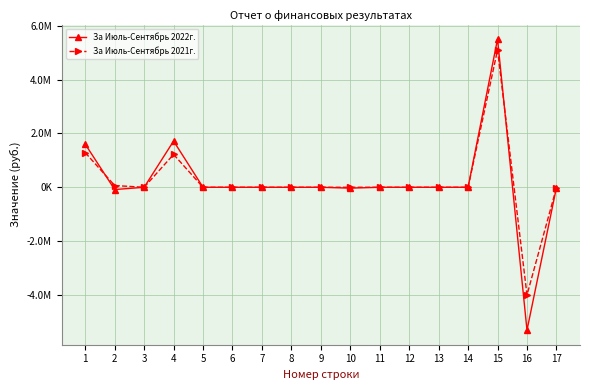

What are all the series names shown in the legend?

За Июль-Сентябрь 2022г., За Июль-Сентябрь 2021г.